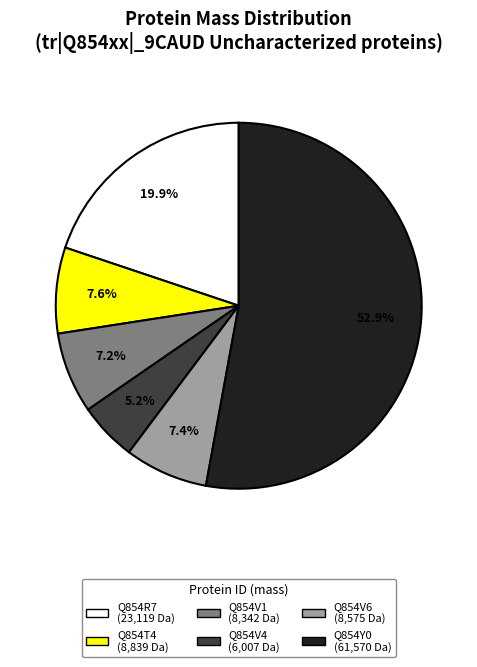

Does any single category account for the majority?

Yes